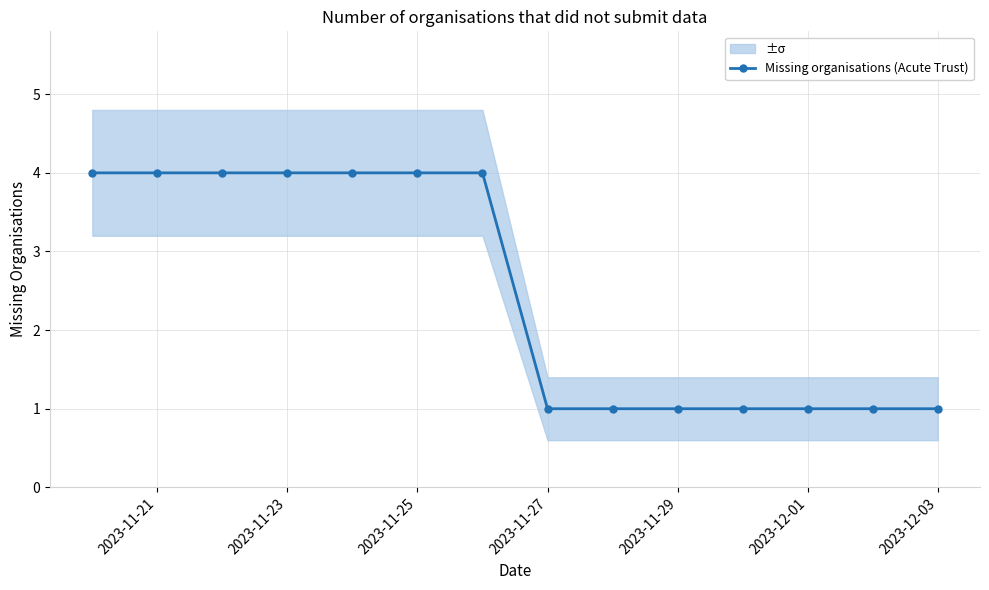

Is it true that Missing organisations (Acute Trust) equals 1 at 2023-11-29?

True